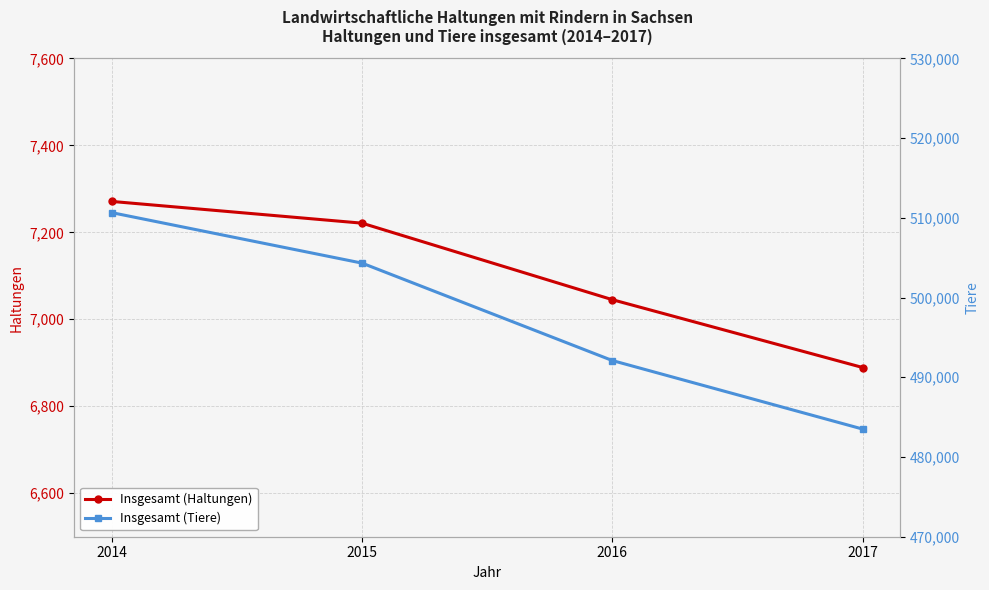

At which label does Insgesamt (Haltungen) first exceed 7221?

2014